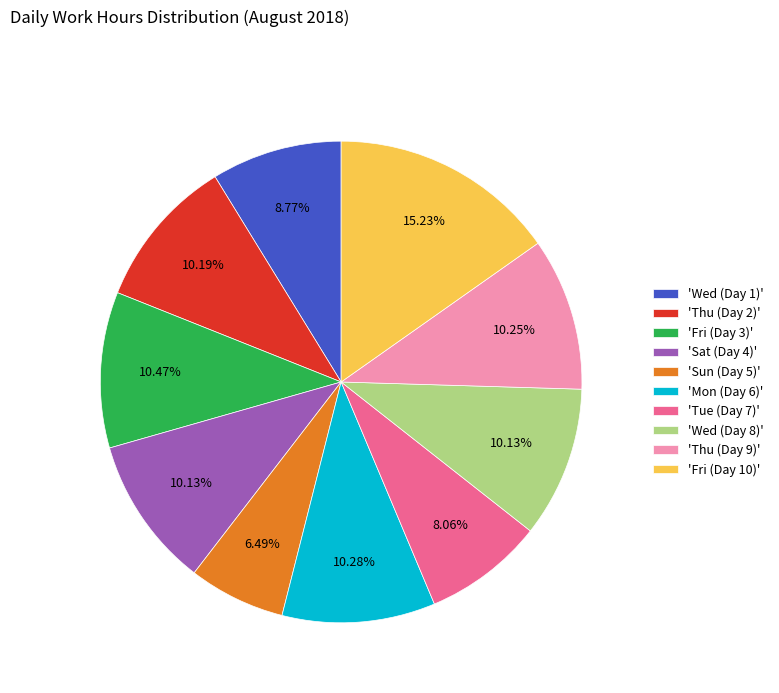

Which has a higher value, 'Thu (Day 9)' or 'Wed (Day 1)'?

'Thu (Day 9)'